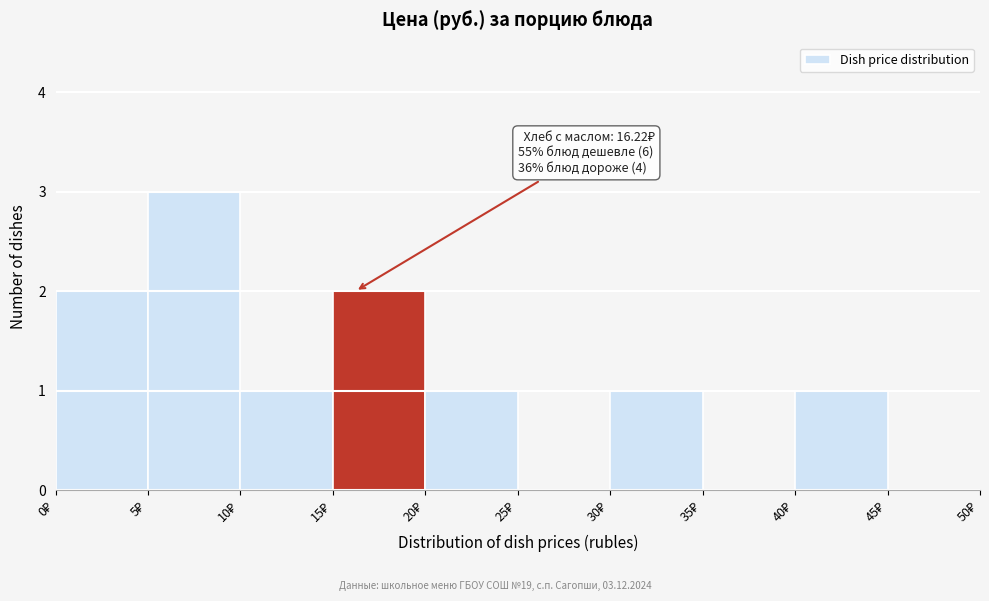

Over which range of the x-axis is the bar tallest?

5 to 10